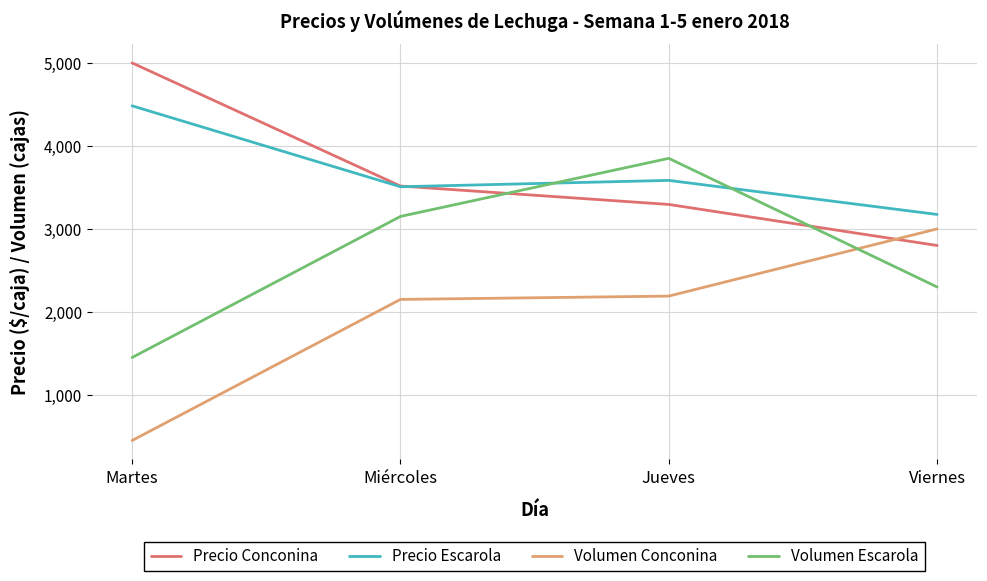

What is the difference between the highest and lowest values at Viernes?

873.9